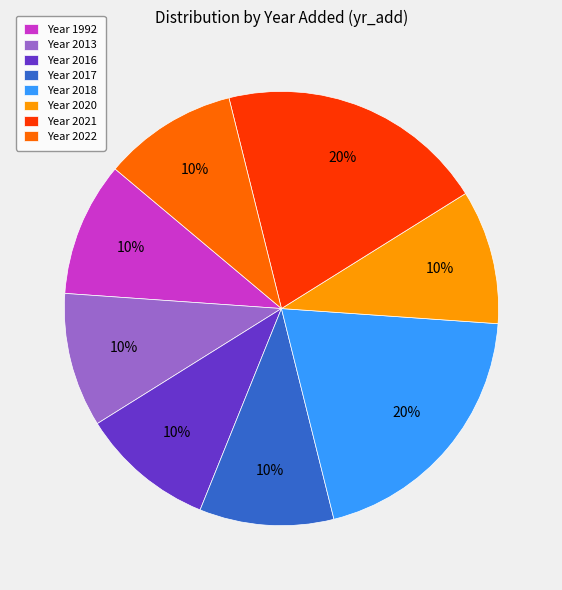

Approximately how many times larger is the value at Year 2021 compared to Year 2016?

2.0